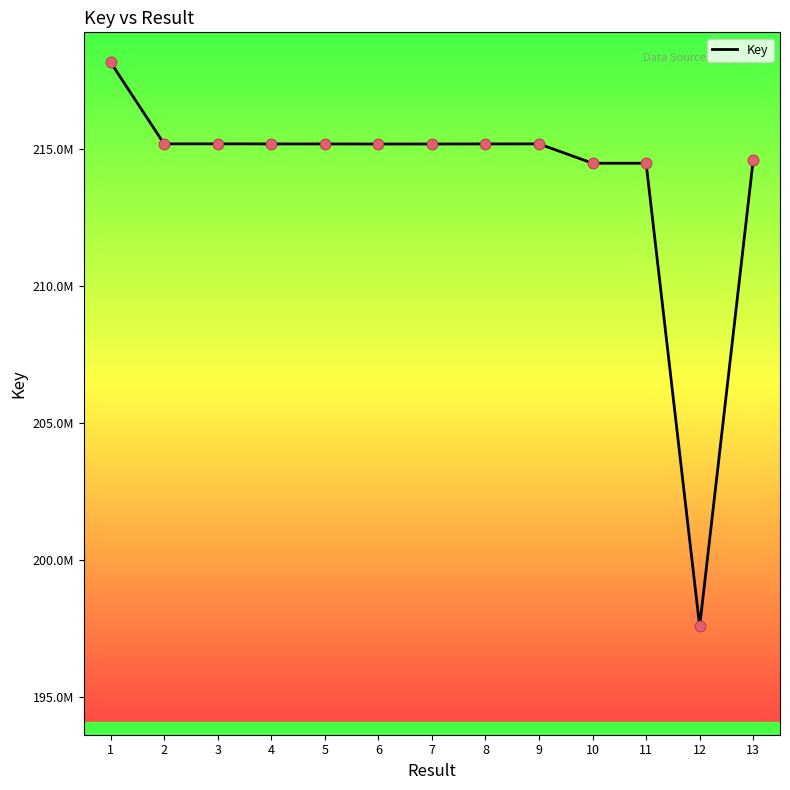

Approximately how many times larger is the value at 7 compared to 11?

1.0